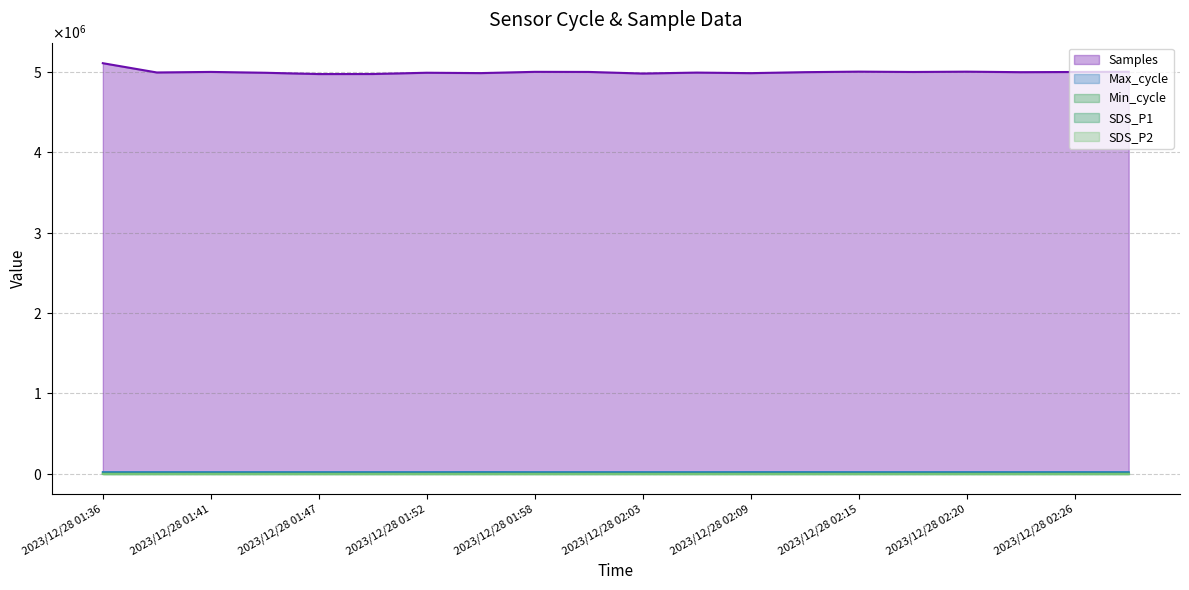

True or false: Min_cycle and Max_cycle cross at least once.

False